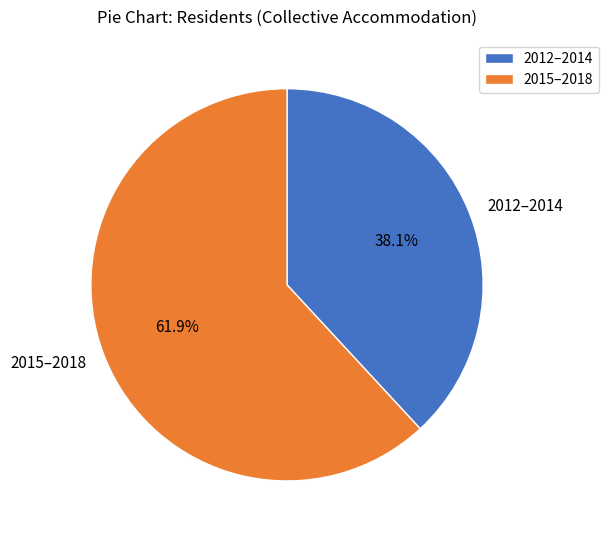

Approximately how many times larger is the value at 2015–2018 compared to 2012–2014?

1.6